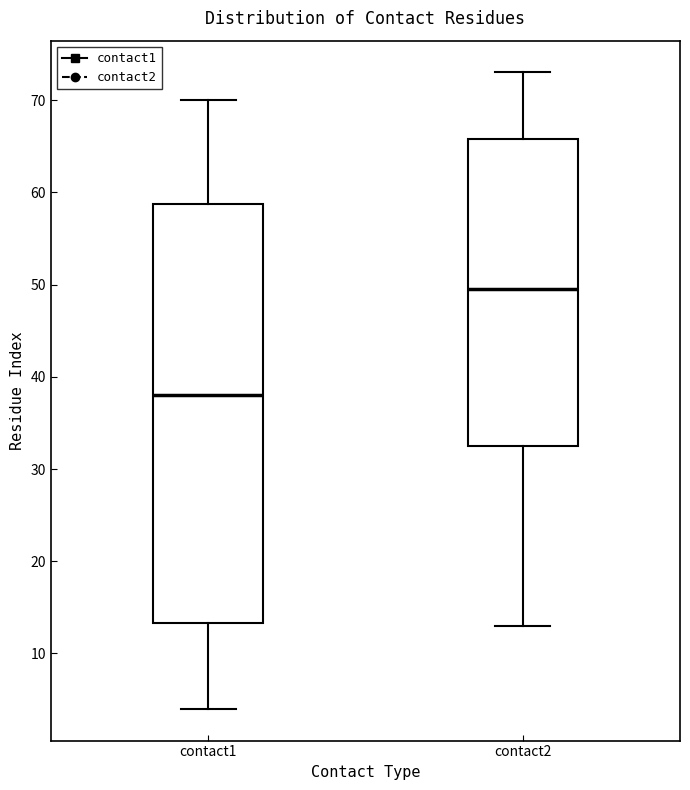

Which box has the lowest median line?

contact1